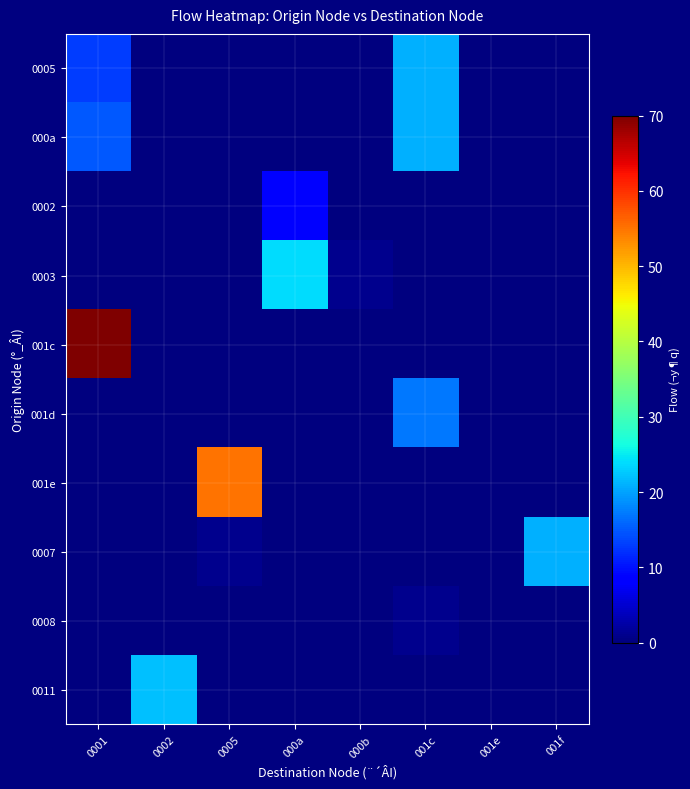

Reading left to right, transcribe all the data shown in this chart.

0005: 0001=13	0002=0	0005=0	000a=0	000b=0	001c=21	001e=0	001f=0
000a: 0001=15	0002=0	0005=0	000a=0	000b=0	001c=21	001e=0	001f=0
0002: 0001=0	0002=0	0005=0	000a=8	000b=0	001c=0	001e=0	001f=0
0003: 0001=0	0002=0	0005=0	000a=24	000b=1	001c=0	001e=0	001f=0
001c: 0001=70	0002=0	0005=0	000a=0	000b=0	001c=0	001e=0	001f=0
001d: 0001=0	0002=0	0005=0	000a=0	000b=0	001c=17	001e=0	001f=0
001e: 0001=0	0002=0	0005=55	000a=0	000b=0	001c=0	001e=0	001f=0
0007: 0001=0	0002=0	0005=1	000a=0	000b=0	001c=0	001e=0	001f=21
0008: 0001=0	0002=0	0005=0	000a=0	000b=0	001c=1	001e=0	001f=0
0011: 0001=0	0002=22	0005=0	000a=0	000b=0	001c=0	001e=0	001f=0